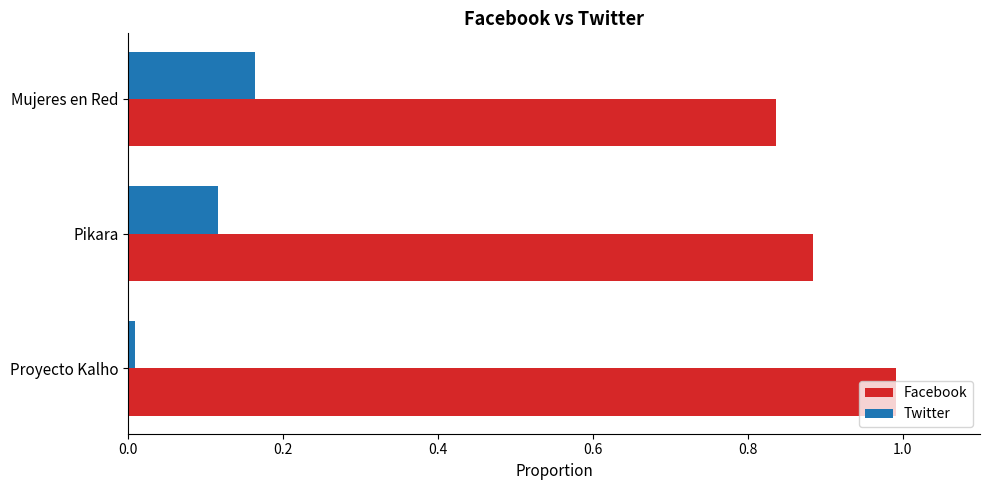

How many data points does each series have?

3